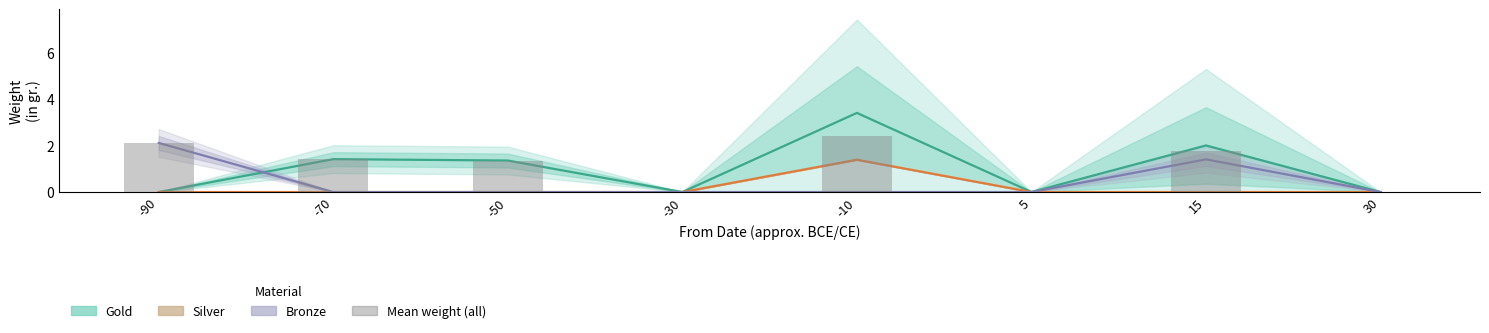

What is the total value across all series at -10?

7.2